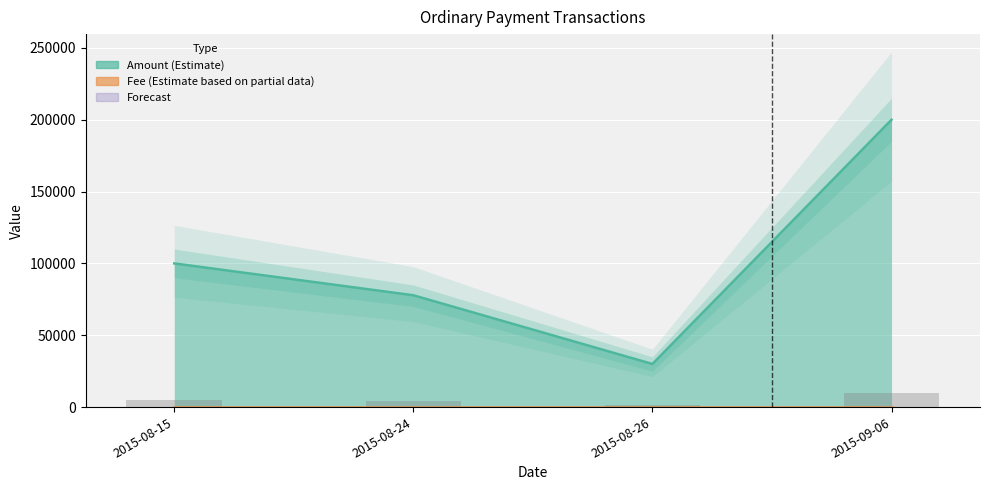

True or false: the data shows 9375 at 2015-08-26.

False